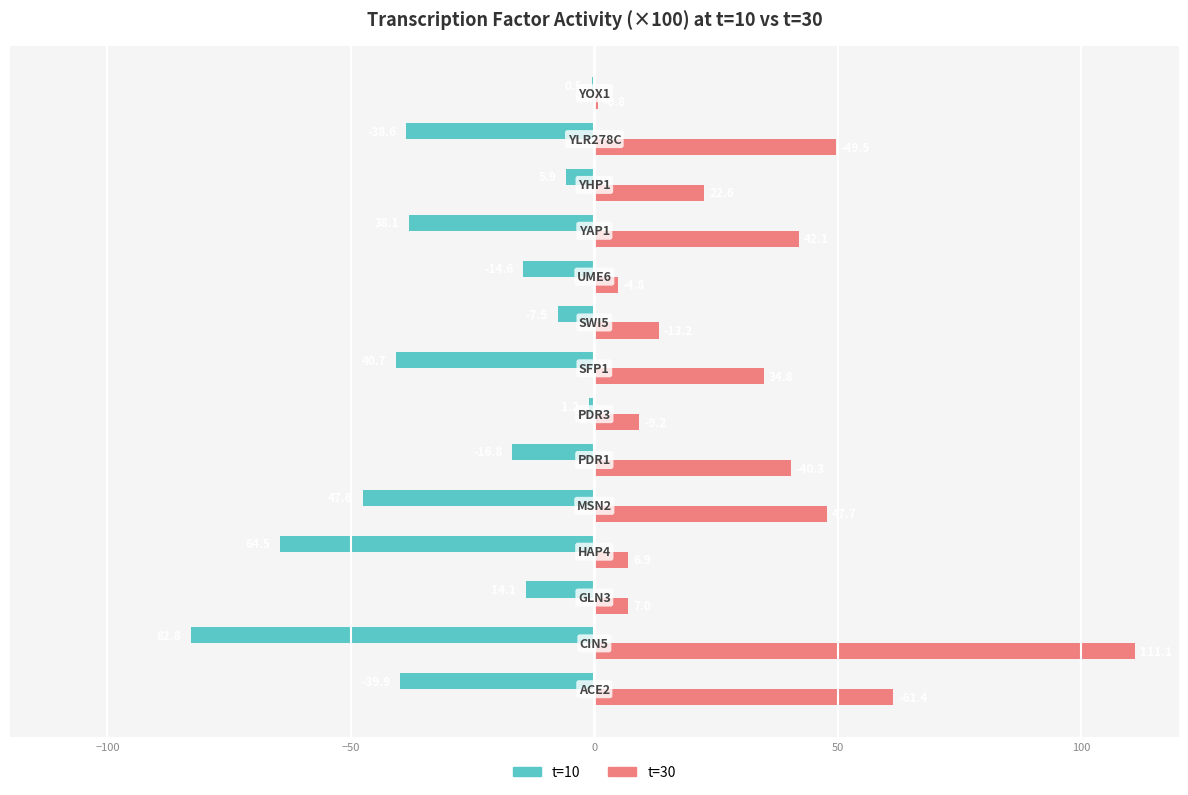

What are all the series names shown in the legend?

t=10, t=30